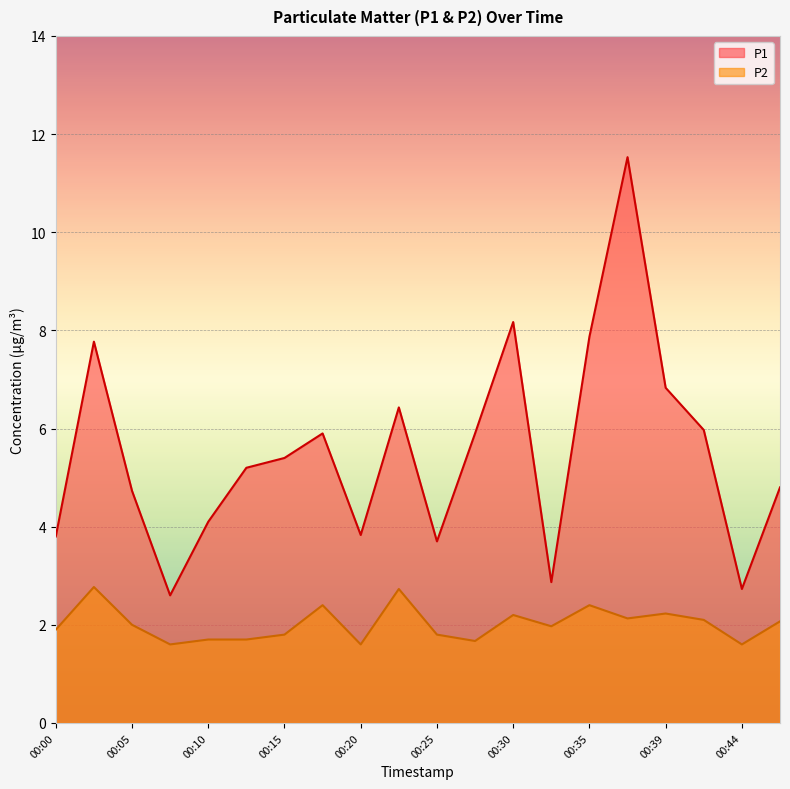

At how many categories does at least one series exceed 9?

1